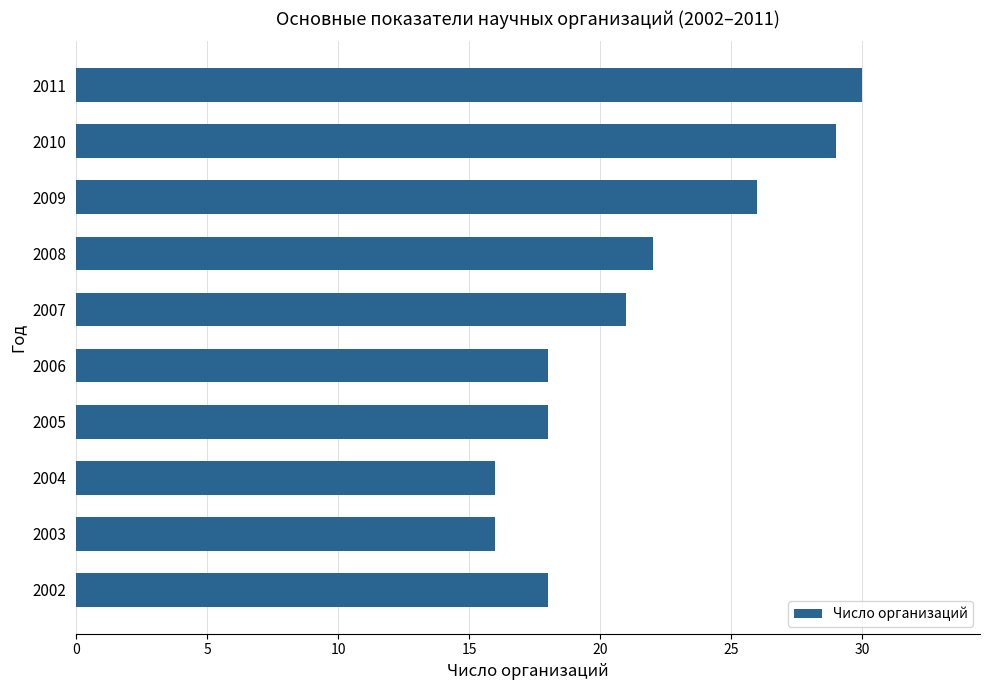

Reading bottom to top, transcribe all the data shown in this chart.

18	16	16	18	18	21	22	26	29	30